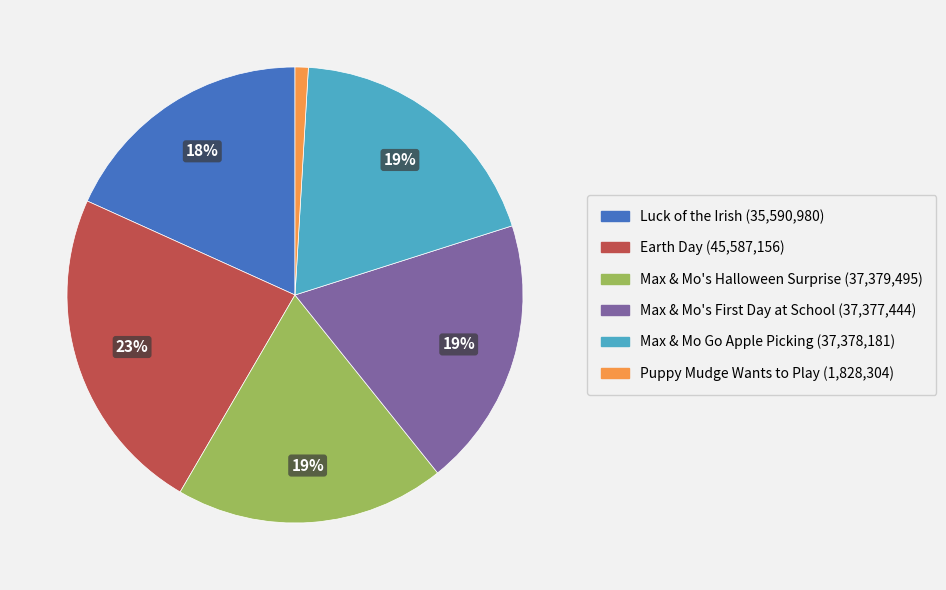

How many slices are in this pie chart?

6